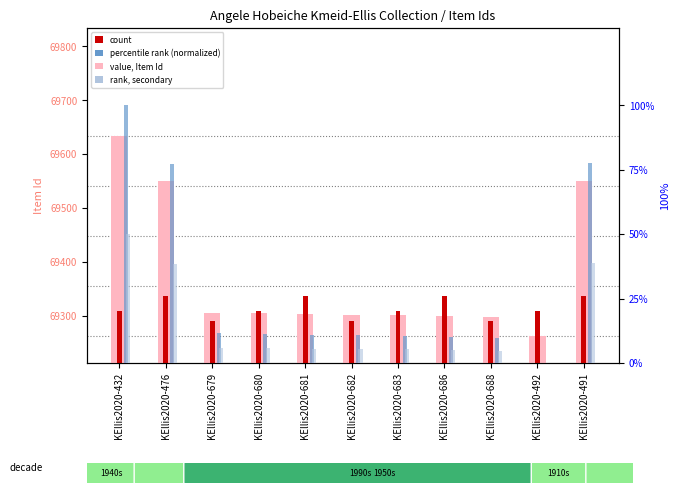

What is the average value of the rank (normalized) series?

29.9